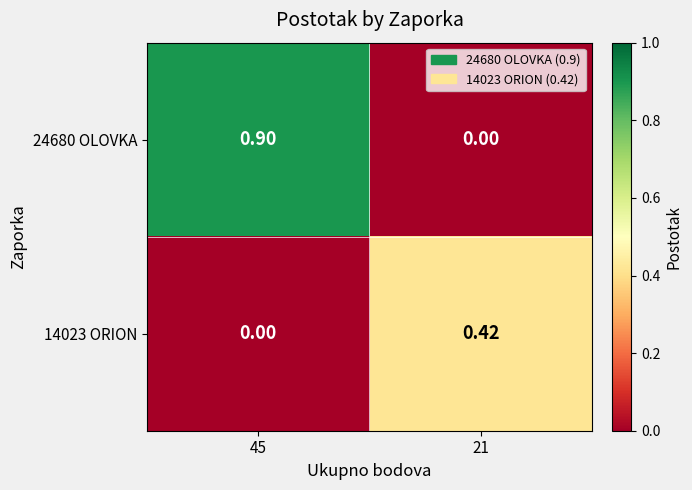

What is the difference between the highest and lowest values at 45?

0.9